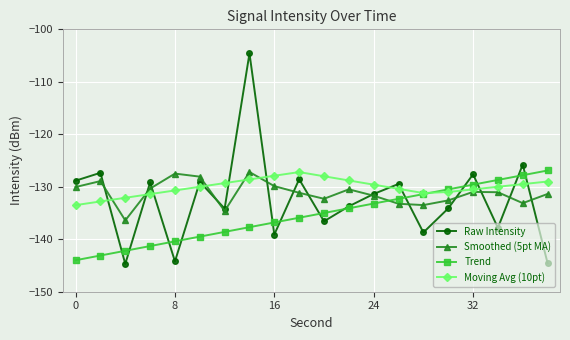

Does the chart display data point markers on the line(s)?

Yes